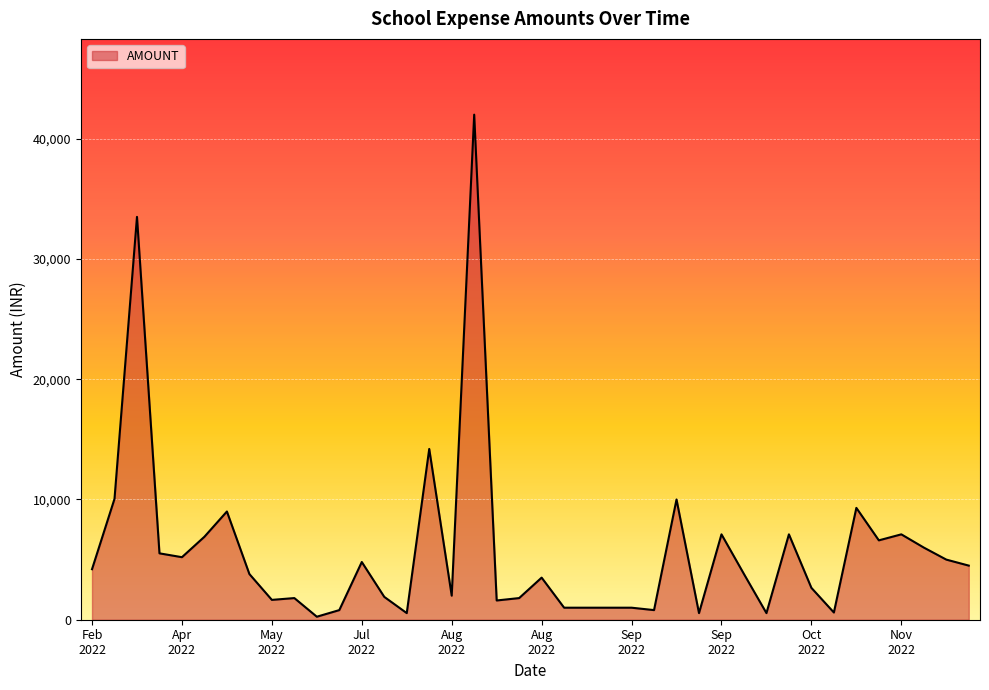

What is the sum of all values?

230670